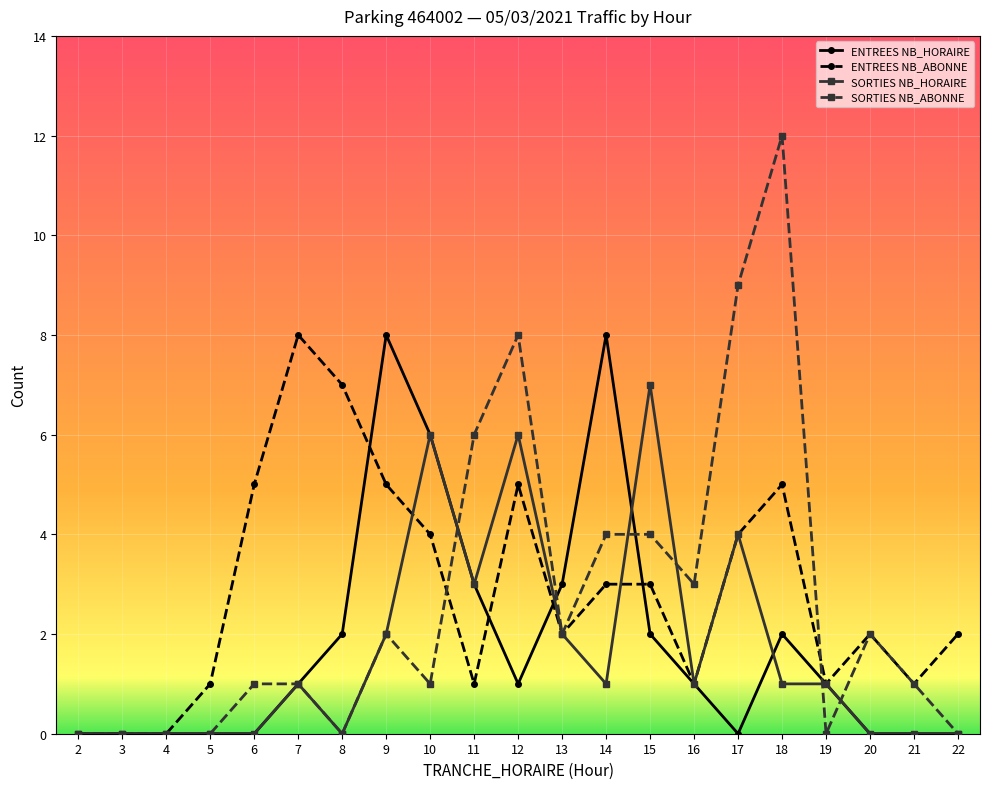

What is the difference between the highest and lowest values at 15?

5